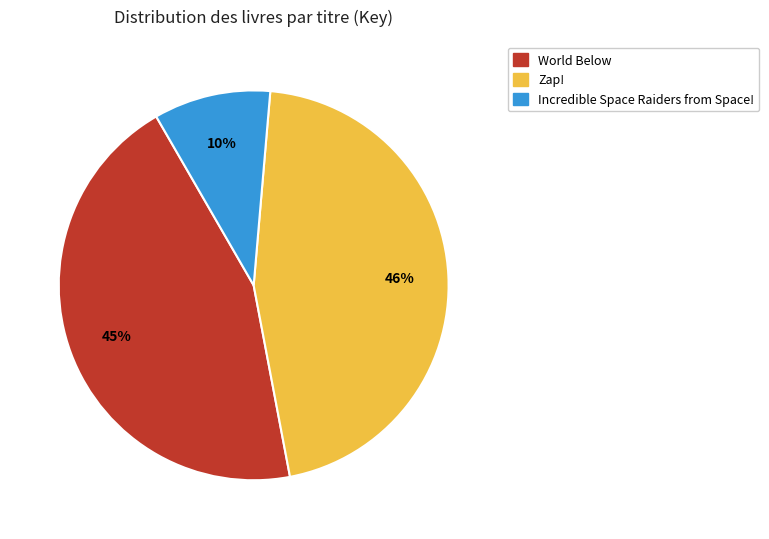

Do Zap! and World Below together represent more than half of the pie?

Yes